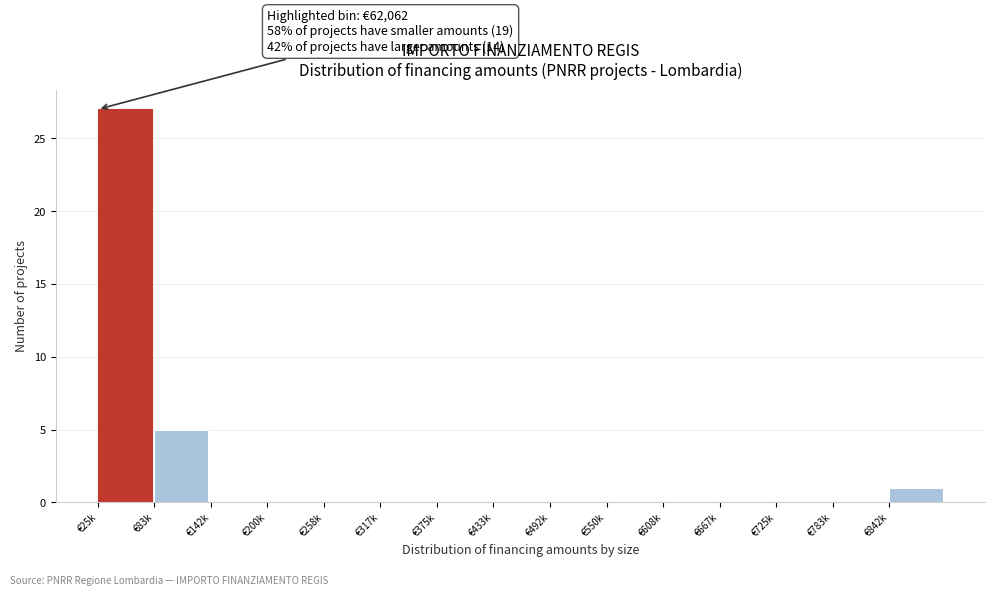

Reading right to left, extract all data points from this chart.

€842k=1	€783k=0	€725k=0	€667k=0	€608k=0	€550k=0	€492k=0	€433k=0	€375k=0	€317k=0	€258k=0	€200k=0	€142k=0	€83k=5	€25k=27